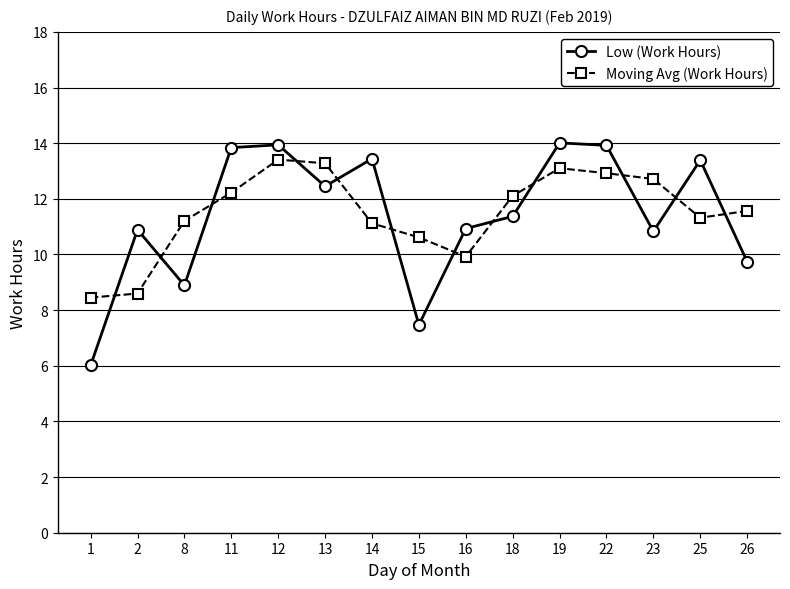

At which category does Low (Work Hours) reach its first local valley?

8